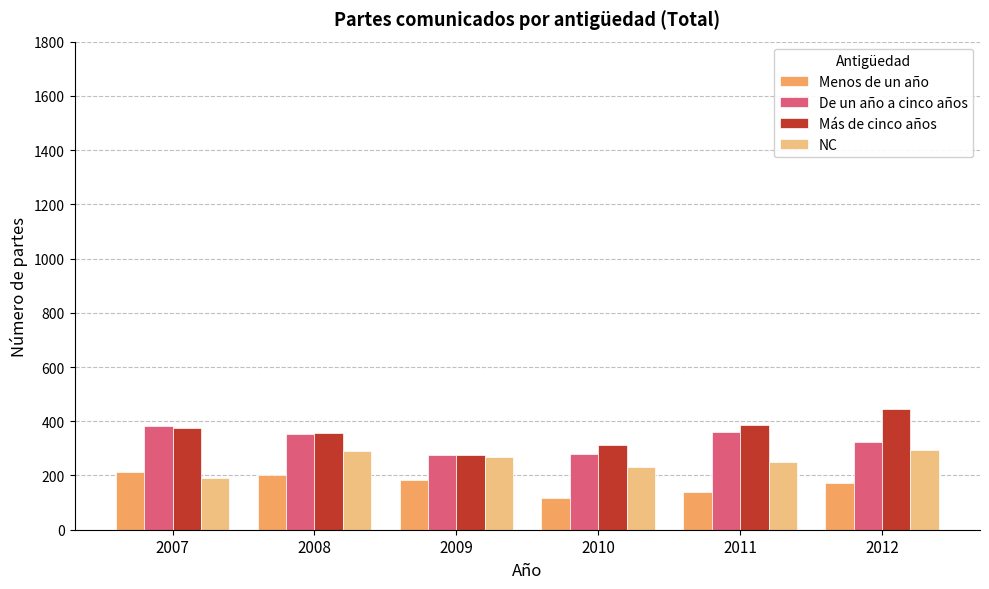

What is the difference between the highest and lowest values at 2012?

271